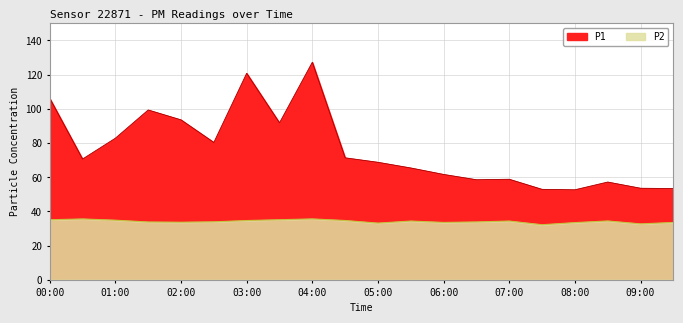

What is the difference between the maximum and second lowest values in the P2 series?

2.9